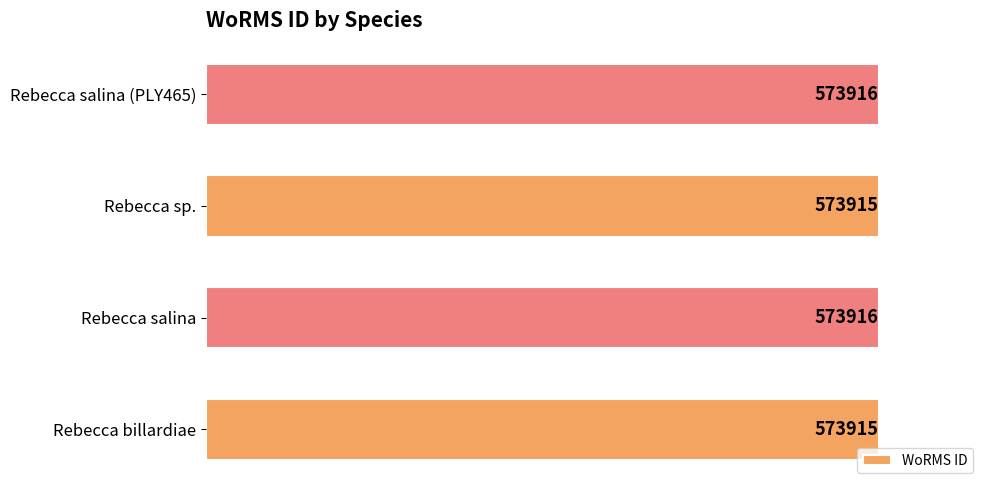

The value at Rebecca salina is 775423. True or false?

False